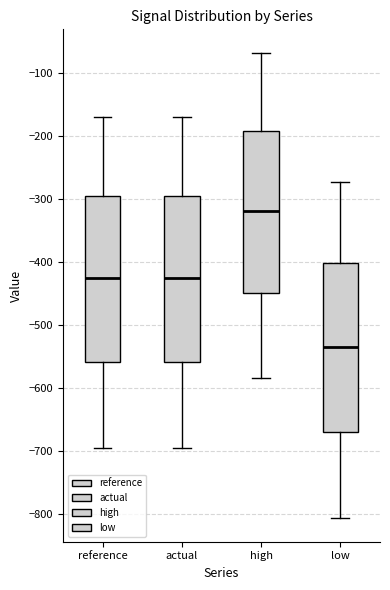

Reading left to right, read every box against the y-axis: the position of its median line, the range the box covers, and the ends of its whiskers. The values are not printed on the chart, so give them approximately, as read against the axis.

reference: median -430, box -560 to -290, whiskers -690 to -170
actual: median -430, box -560 to -290, whiskers -690 to -170
high: median -320, box -450 to -190, whiskers -580 to -70
low: median -530, box -670 to -400, whiskers -810 to -270